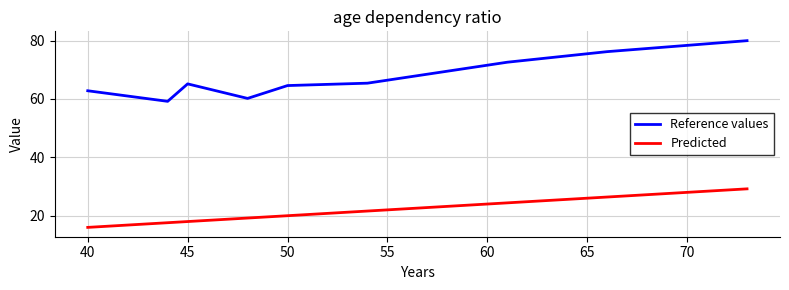

At how many categories does at least one series exceed 37?

9